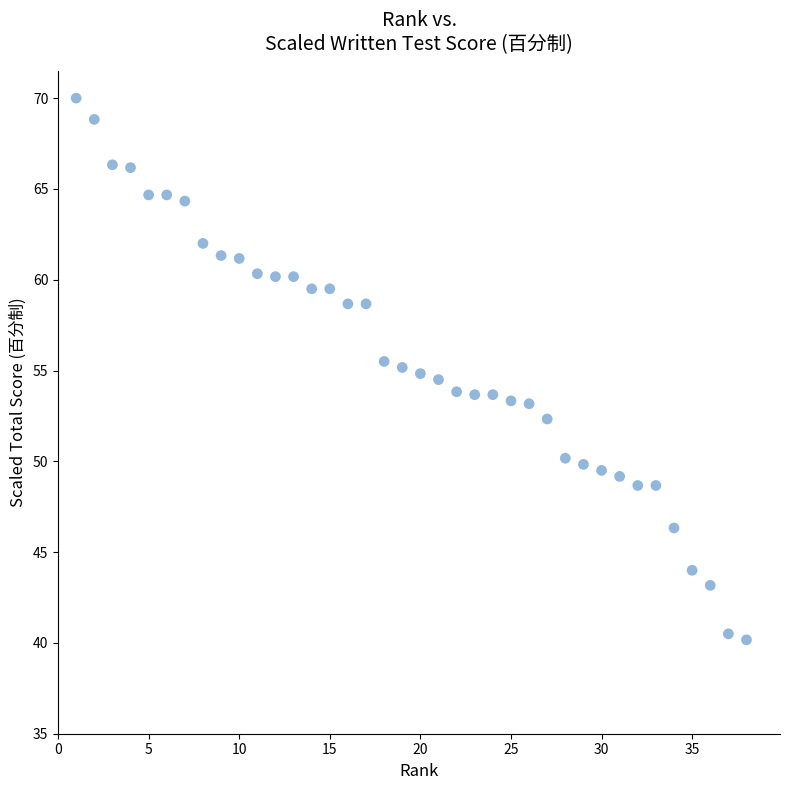

What is the range of Y values (max minus min)?

29.8